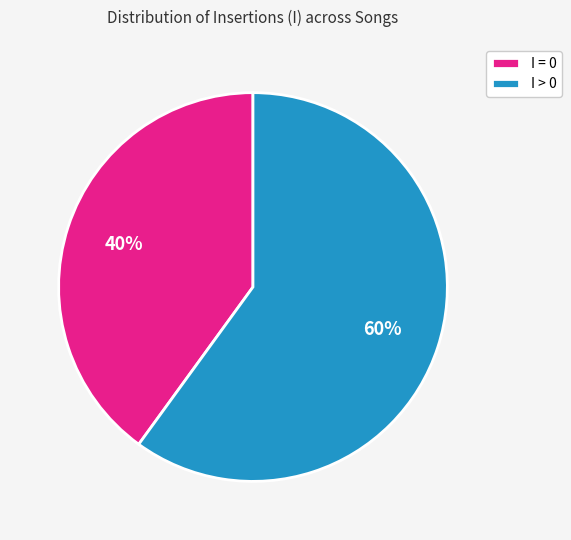

Rank the categories by value from lowest to highest.

I = 0, I > 0